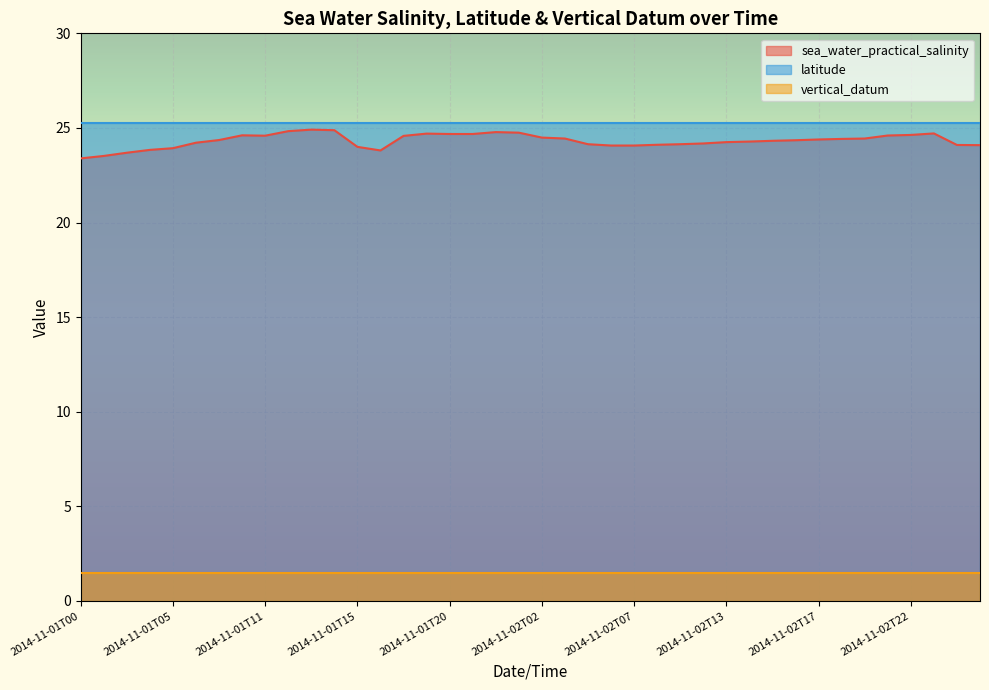

Read the sea_water_practical_salinity value at 2014-11-01T00.

23.4